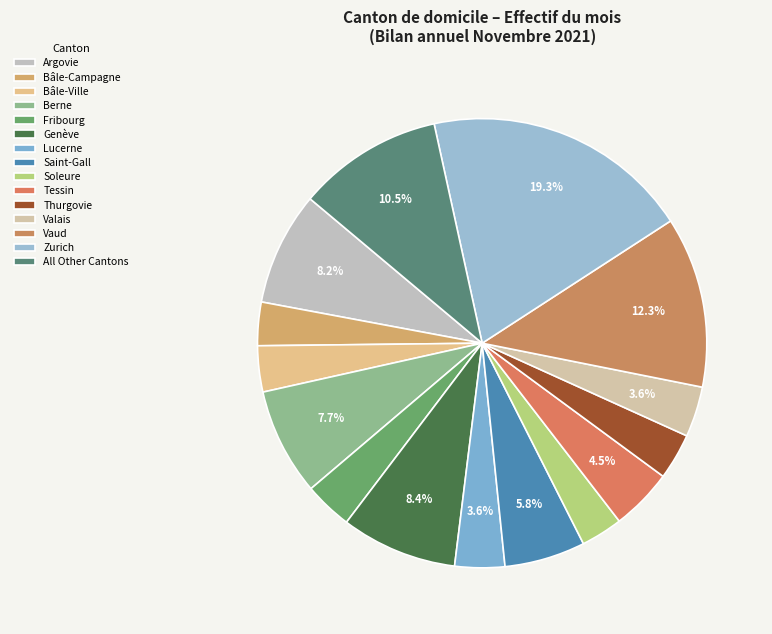

The Thurgovie slice represents 12% of the pie. True or false?

False